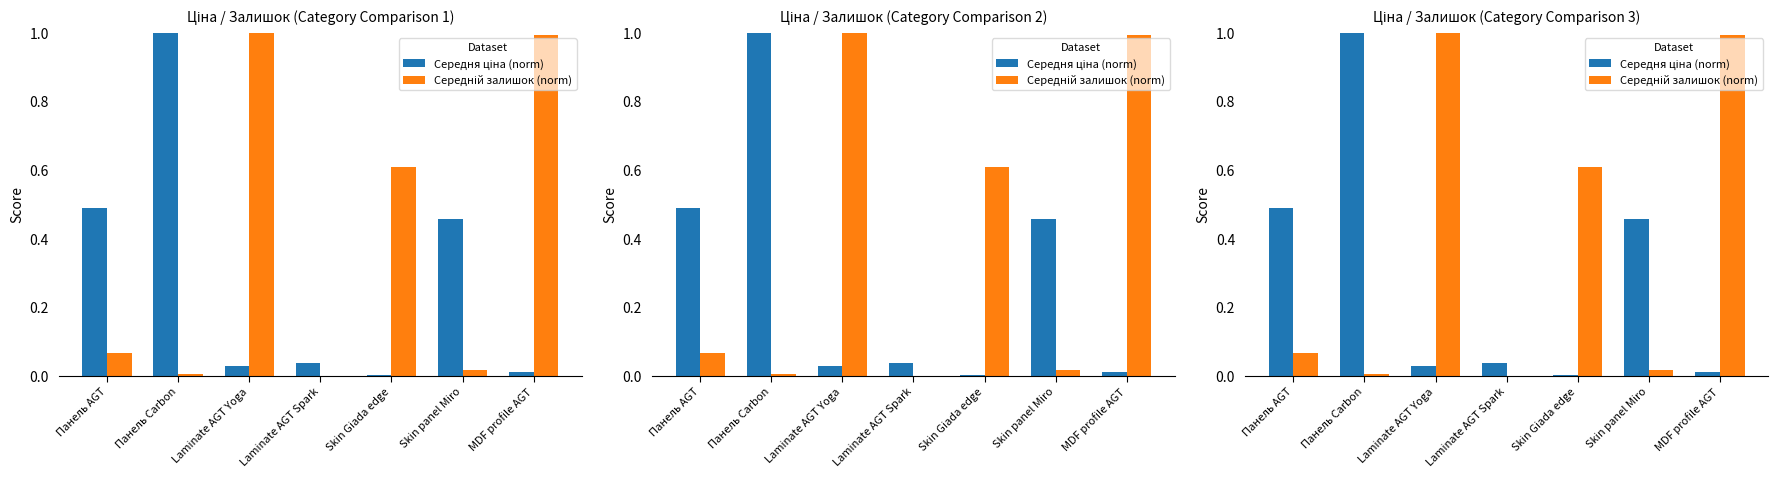

What is the label of the 7th bar from the left?

MDF profile AGT